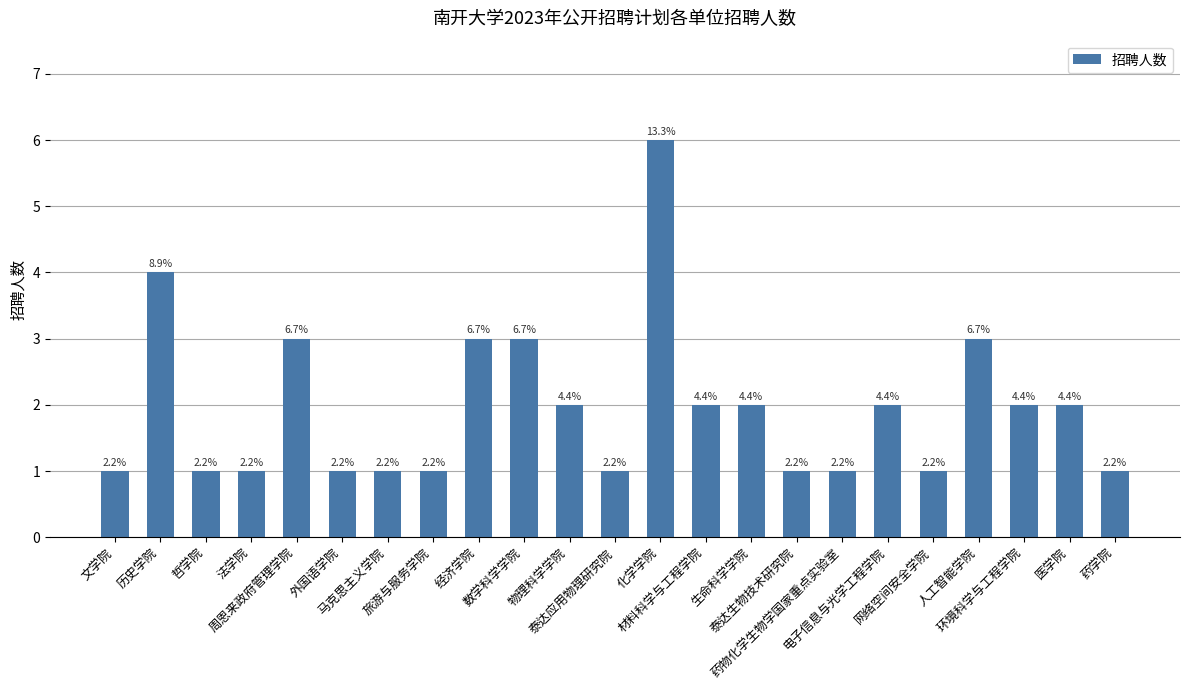

How many bars are there in total?

23